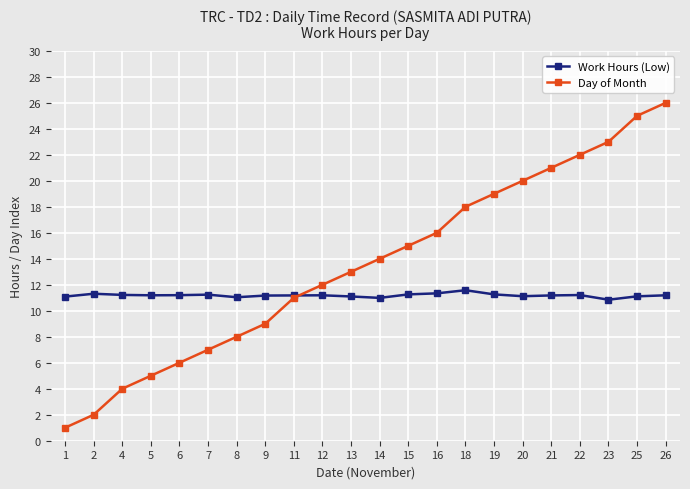

List the labels in order of Day of Month value, smallest first.

1, 2, 4, 5, 6, 7, 8, 9, 11, 12, 13, 14, 15, 16, 18, 19, 20, 21, 22, 23, 25, 26